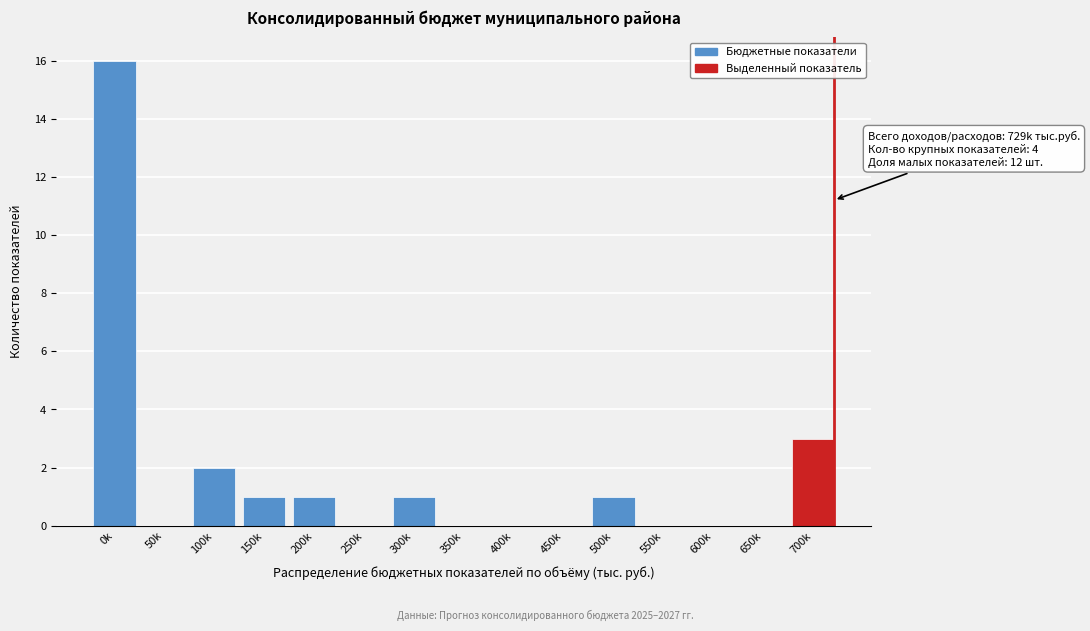

Reading left to right, list all the values displayed in this chart.

0k=16	50k=0	100k=2	150k=1	200k=1	250k=0	300k=1	350k=0	400k=0	450k=0	500k=1	550k=0	600k=0	650k=0	700k=3